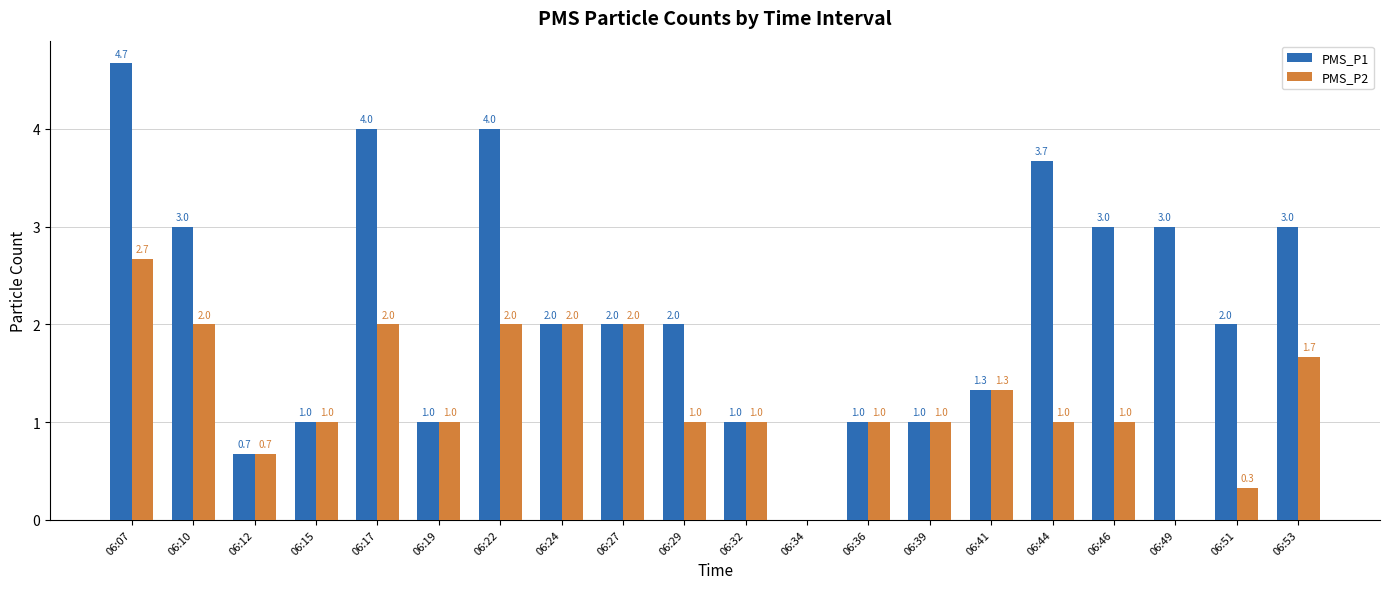

The value of PMS_P1 at 06:07 is 8.2. True or false?

False